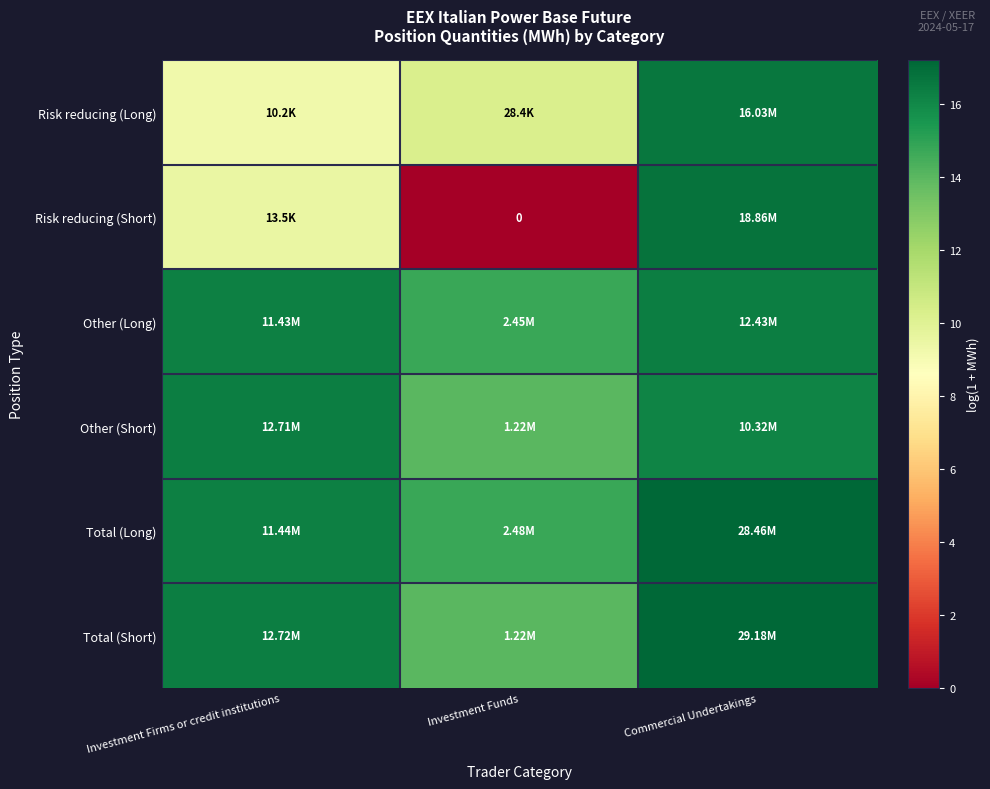

How many categories are shown in the chart?

3